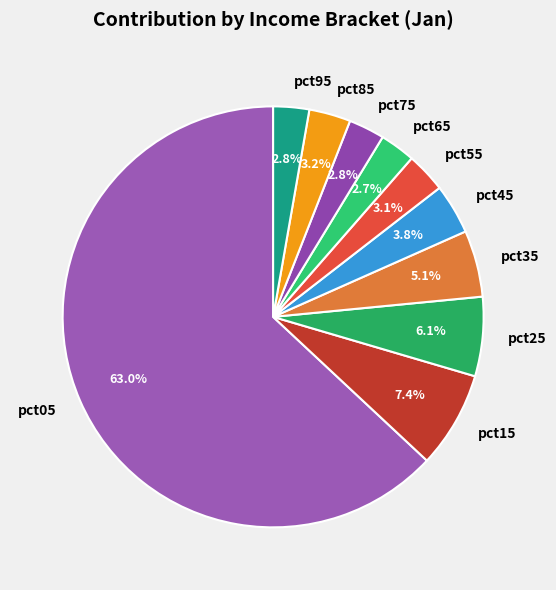

Is pct55 the majority of the pie?

No